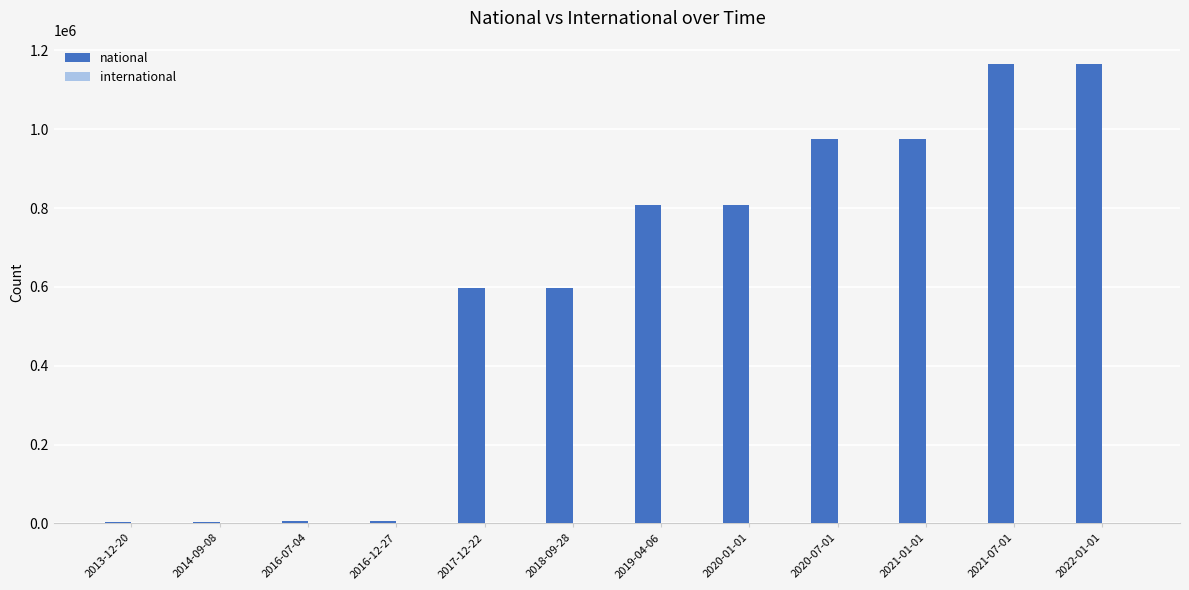

What is the sum of all national values?

7108210